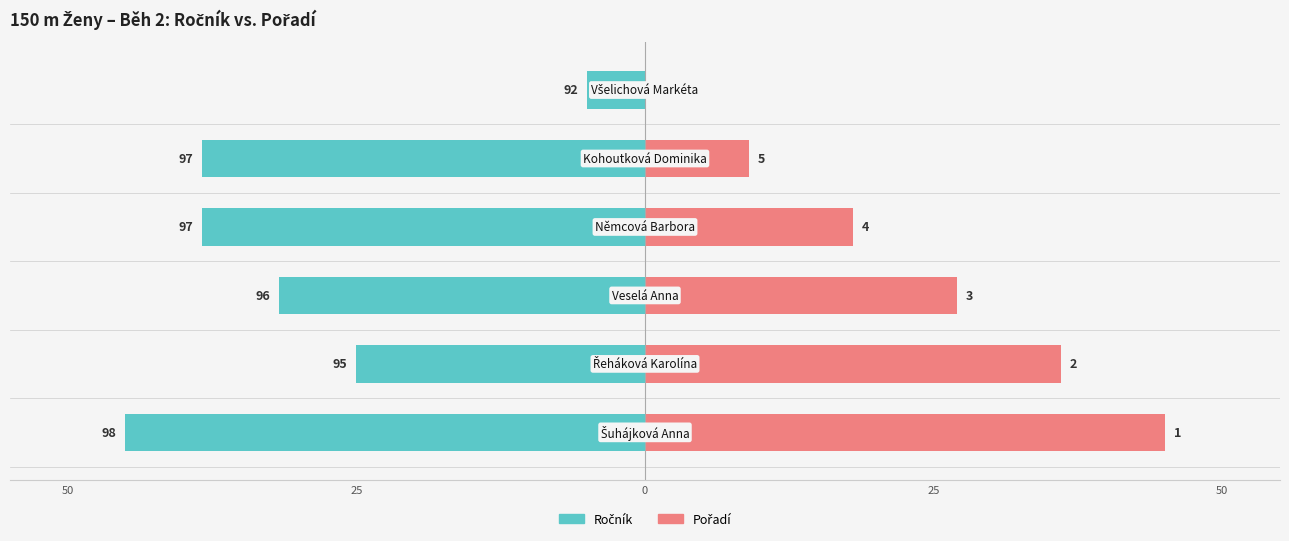

Reading right to left, extract all data points from this chart.

Ročník: -5.0	-38.3	-38.3	-31.7	-25.0	-45.0
Pořadí: 0.0	9.0	18.0	27.0	36.0	45.0